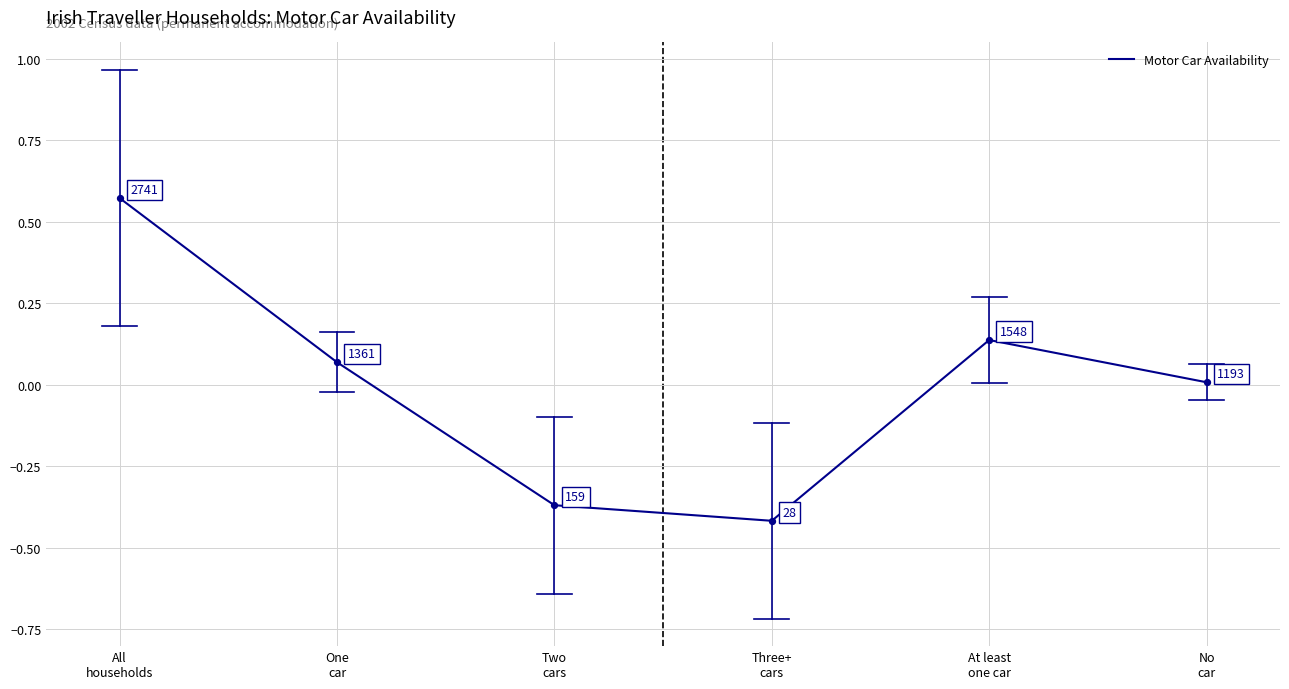

What is the difference between the maximum and minimum values?

1.0